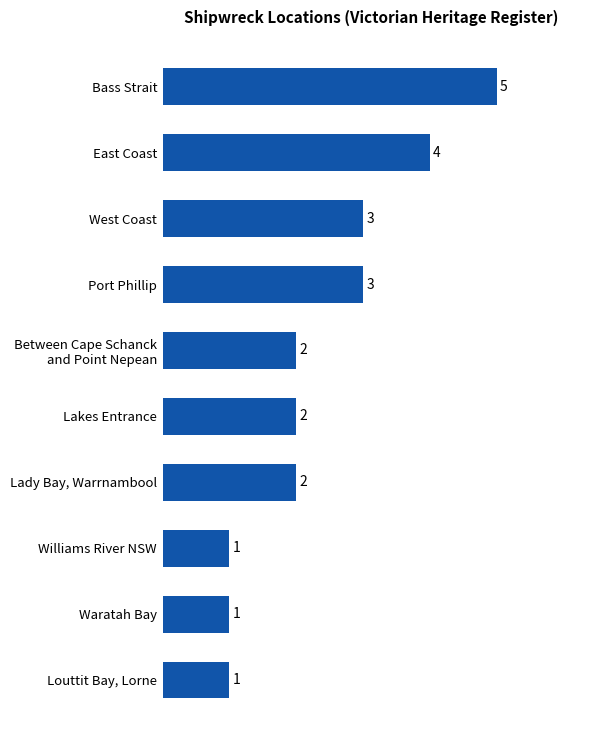

What is the sum of all values?

24